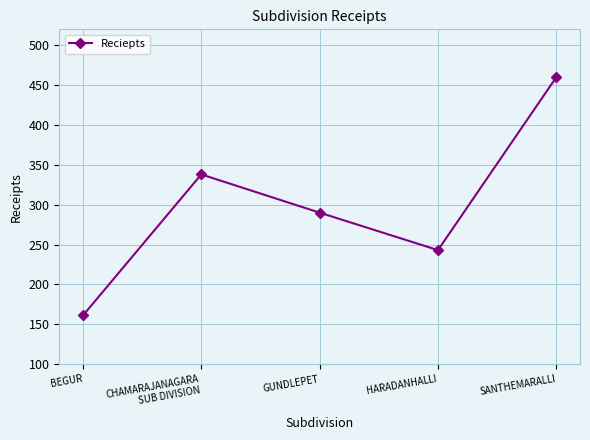

How many data points are less than 290?

2